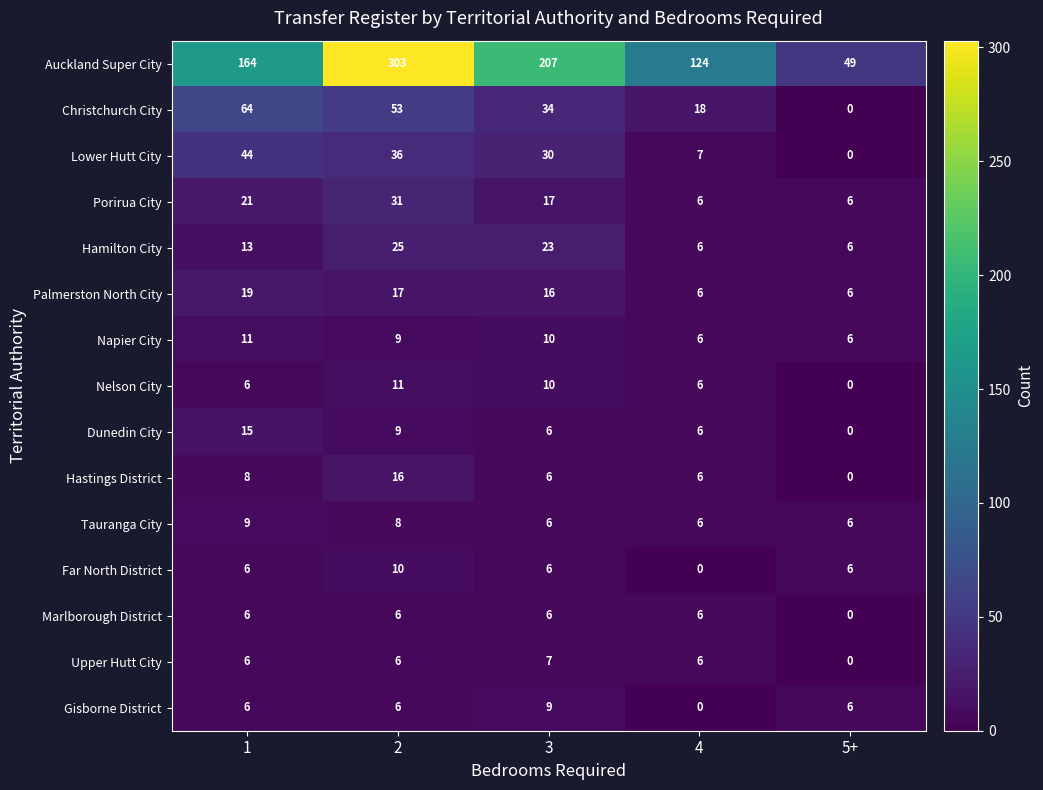

Which series changed the most between 2 and 4?

Auckland Super City